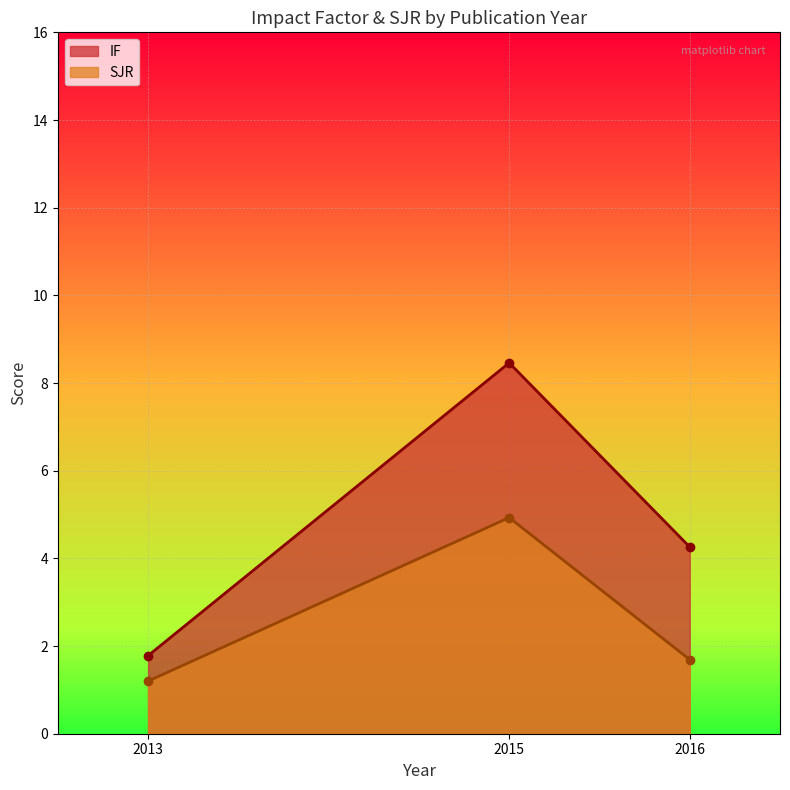

Which has a higher value, 2016 or 2015?

2015